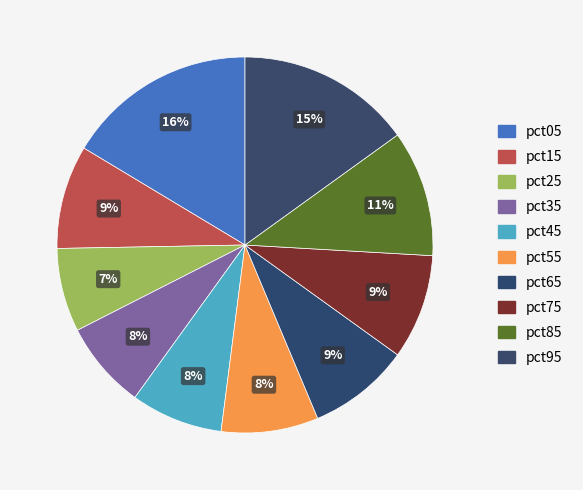

The pct65 slice represents 1% of the pie. True or false?

False